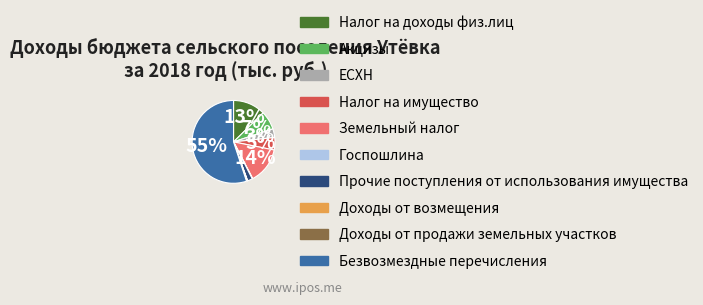

Which category has the biggest portion of the pie?

Безвозмездные перечисления